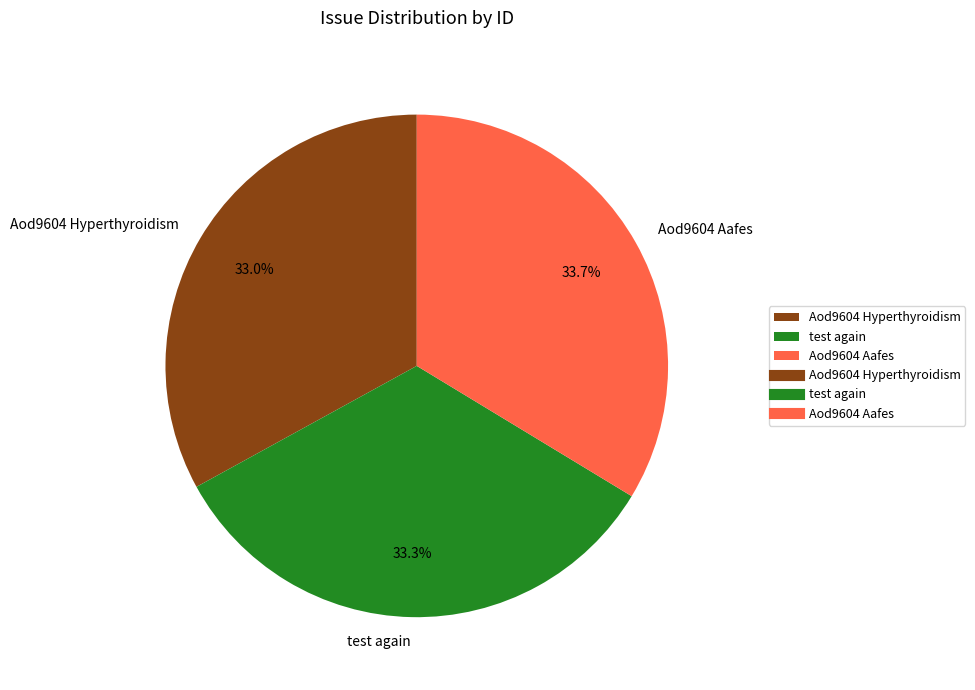

Do Aod9604 Hyperthyroidism and Aod9604 Aafes together represent more than half of the pie?

Yes